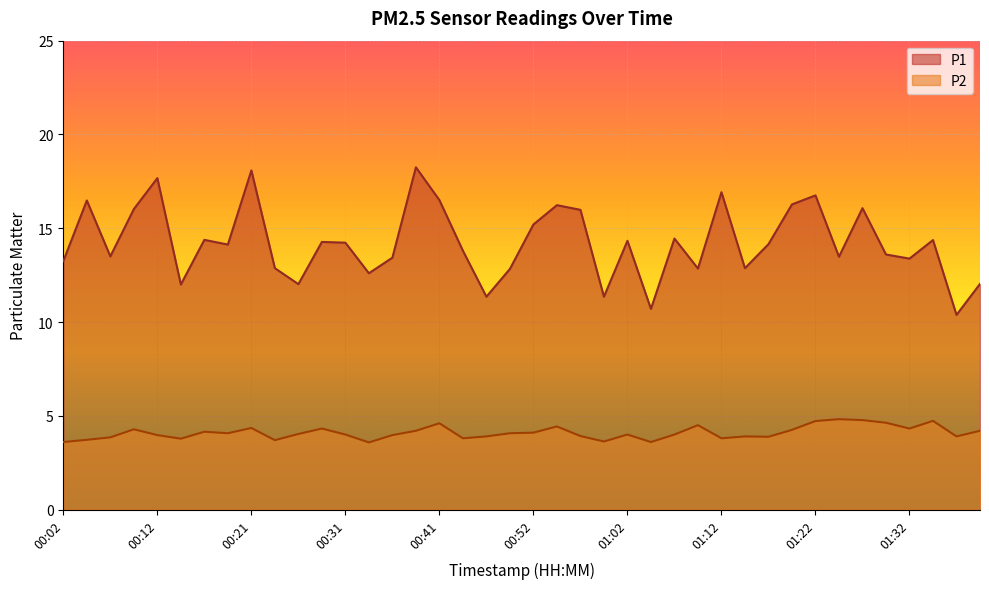

What is the difference between the maximum and second lowest values in the P2 series?

1.2